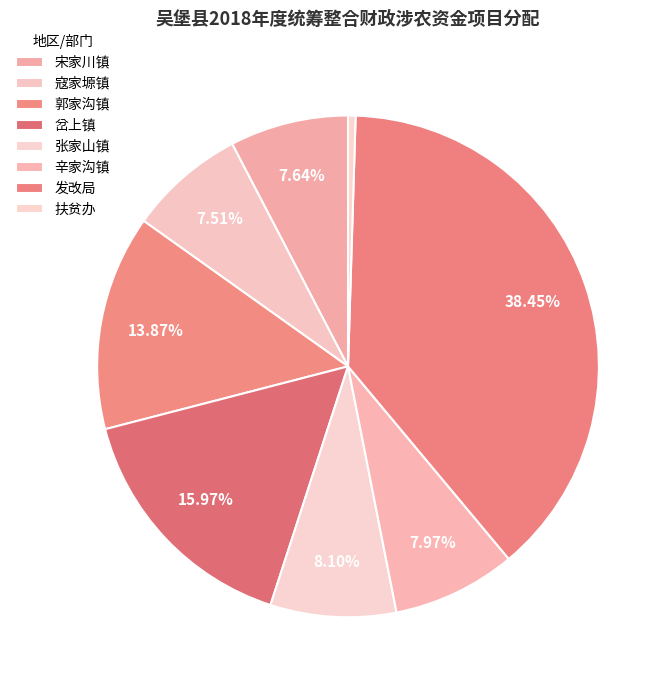

What is the ratio of the value at 宋家川镇 to the value at 辛家沟镇?

1.0